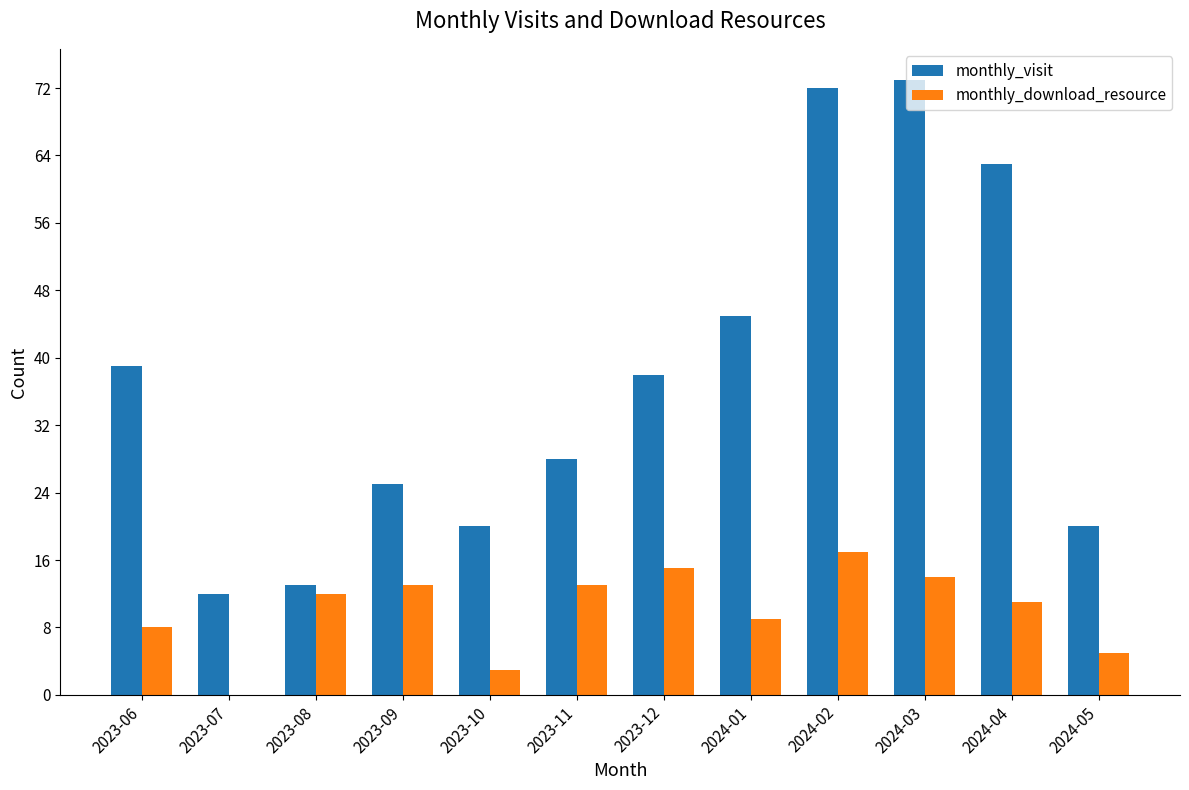

Reading left to right, transcribe all the data shown in this chart.

monthly_visit: 39	12	13	25	20	28	38	45	72	73	63	20
monthly_download_resource: 8	0	12	13	3	13	15	9	17	14	11	5